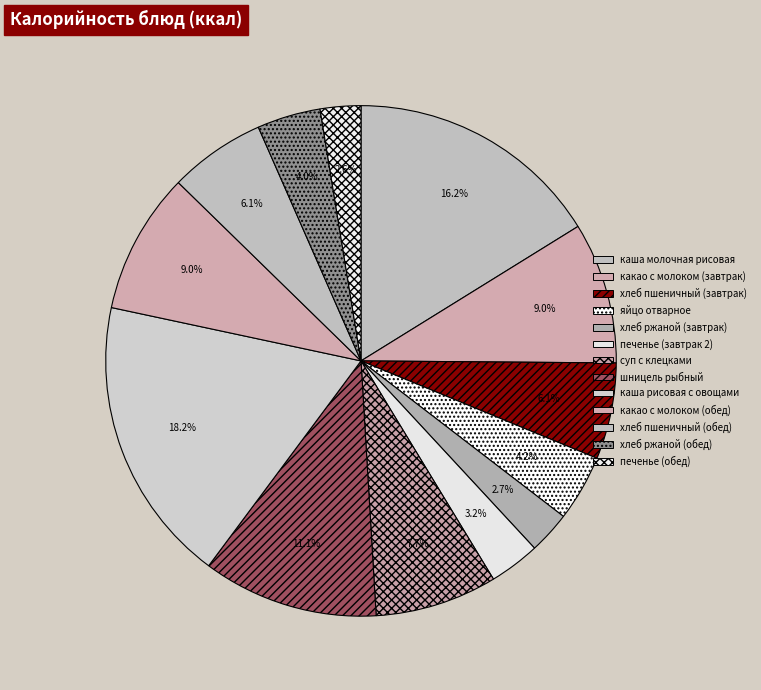

Combined, do хлеб пшеничный (обед) and шницель рыбный account for over 50%?

No